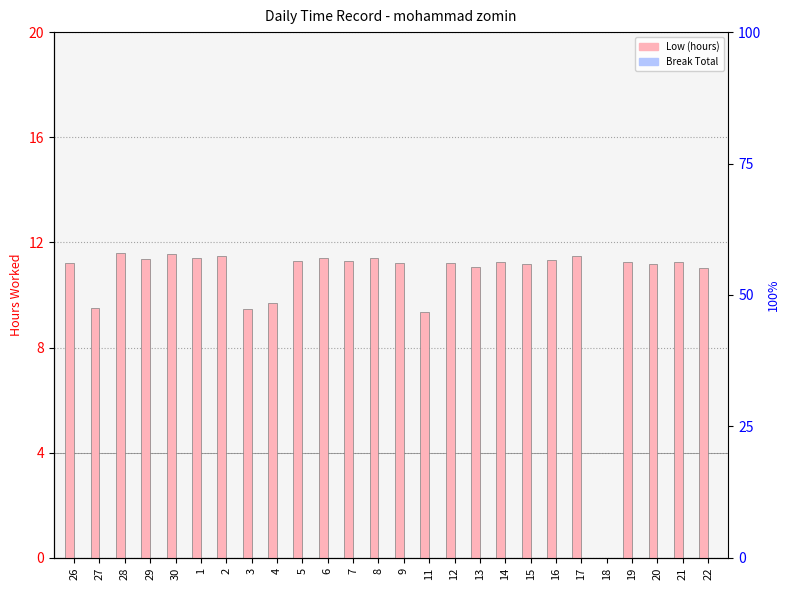

What is the label of the 13th bar from the right?

9